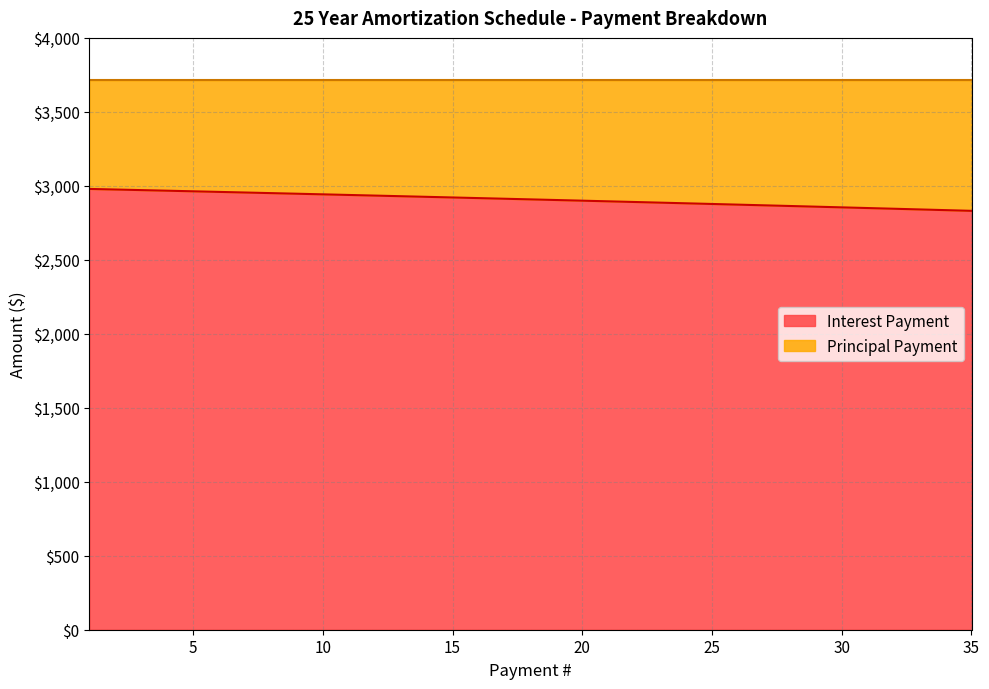

Is it true that the value at 11 is 4762.3?

False